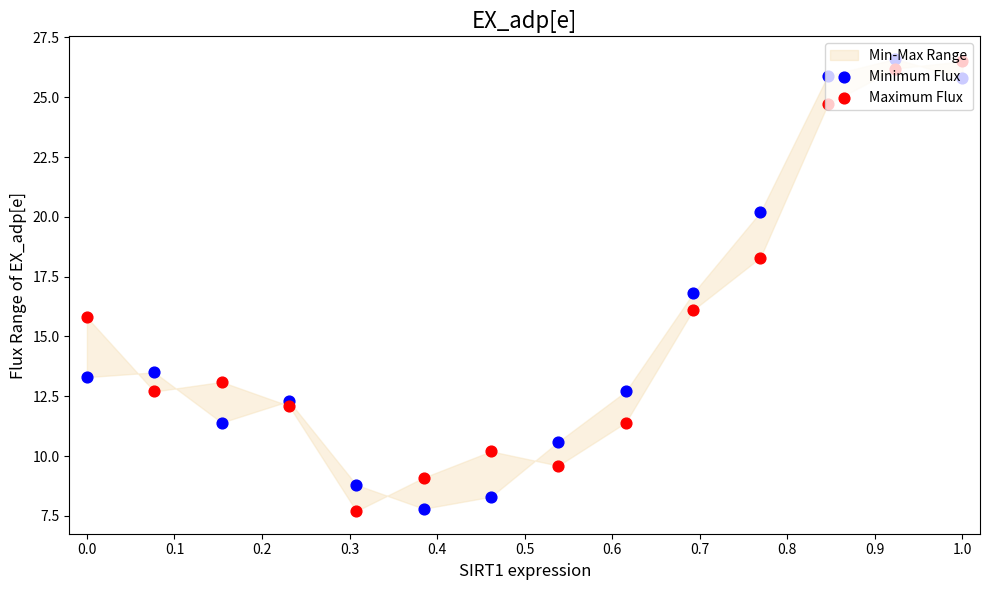

At how many categories does at least one series exceed 14?

6